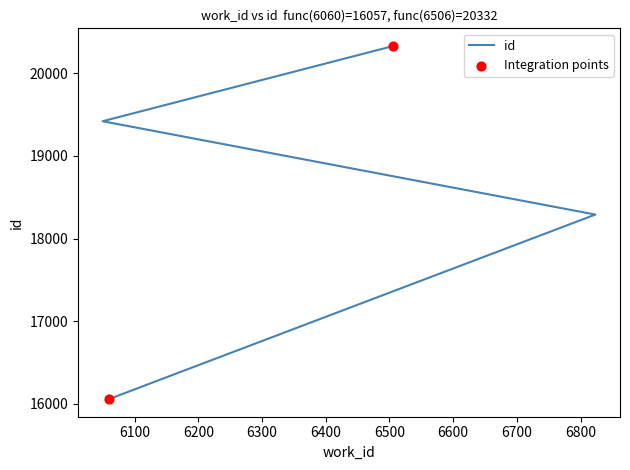

Approximately how many times larger is the value at 6823 compared to 6060?

1.1